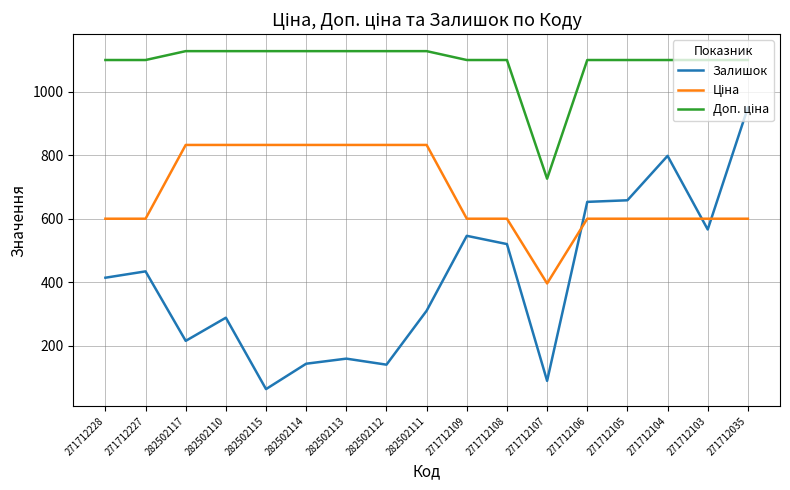

Which category has the lowest value in the Залишок series?

282502115